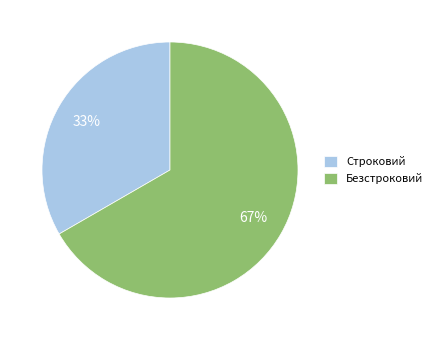

How many segments does this pie chart have?

2